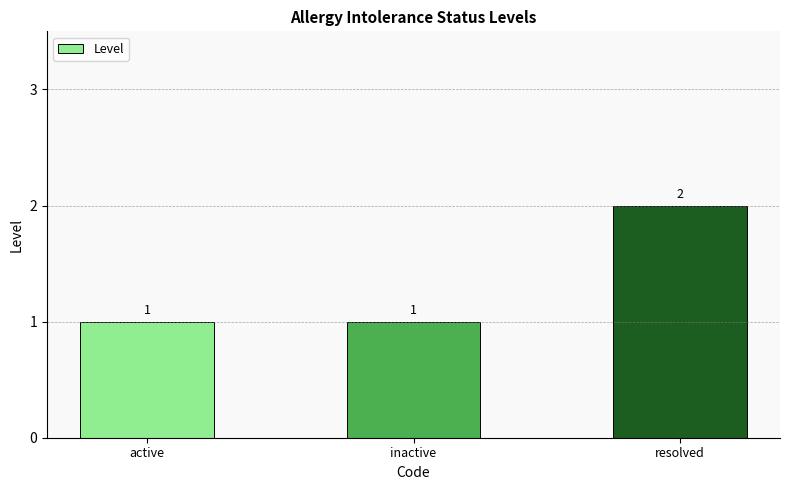

How many data points are above 1?

1